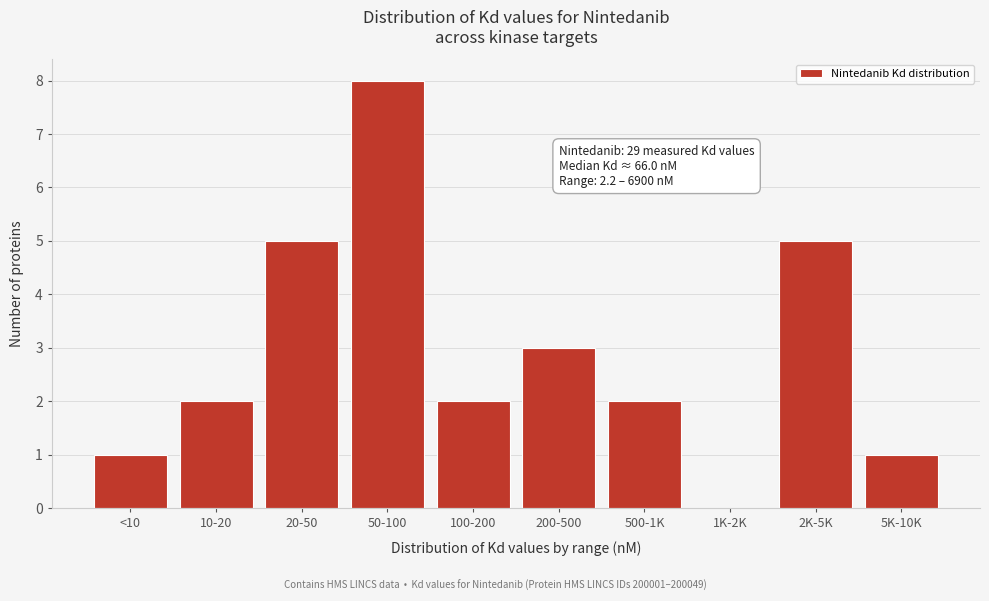

Reading left to right, transcribe all the data shown in this chart.

<10=1	10-20=2	20-50=5	50-100=8	100-200=2	200-500=3	500-1K=2	1K-2K=0	2K-5K=5	5K-10K=1